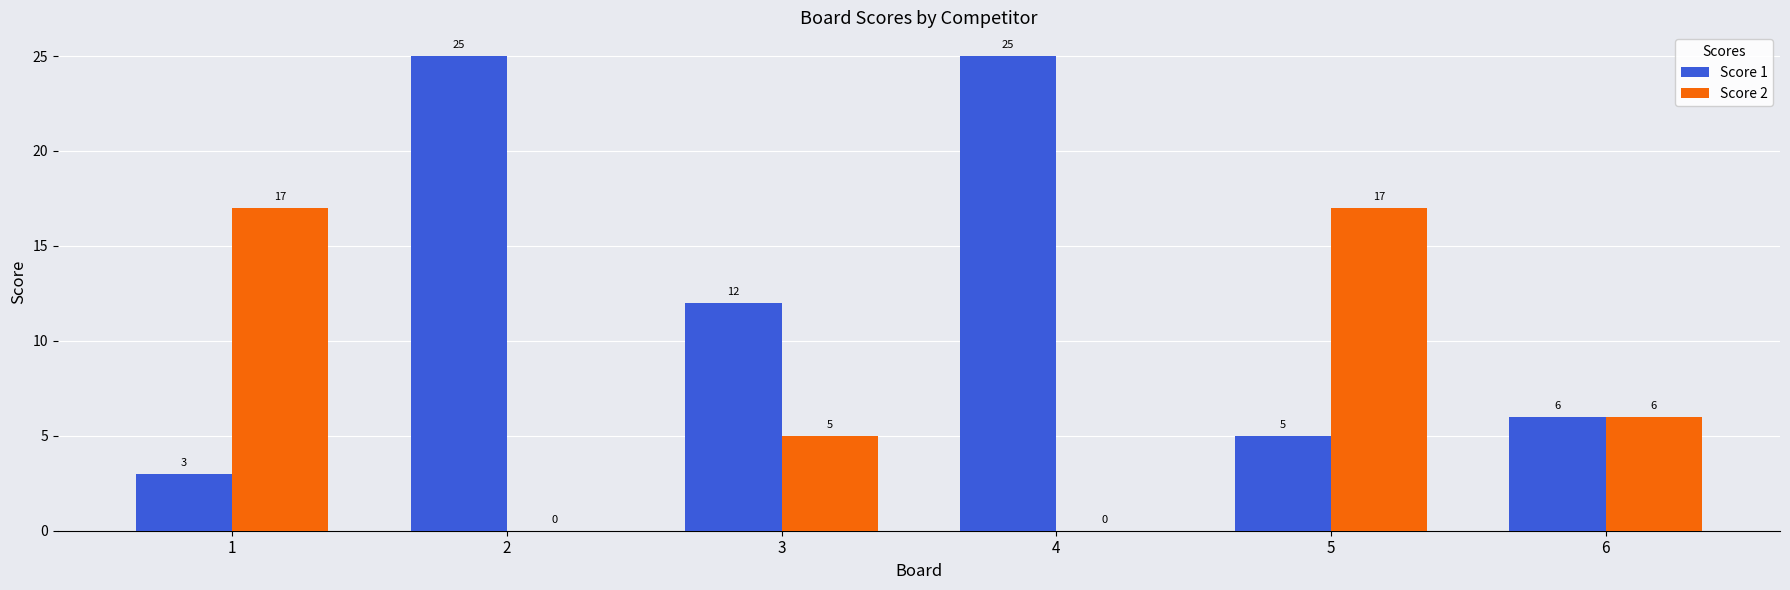

What is the maximum value for Score 1?

25